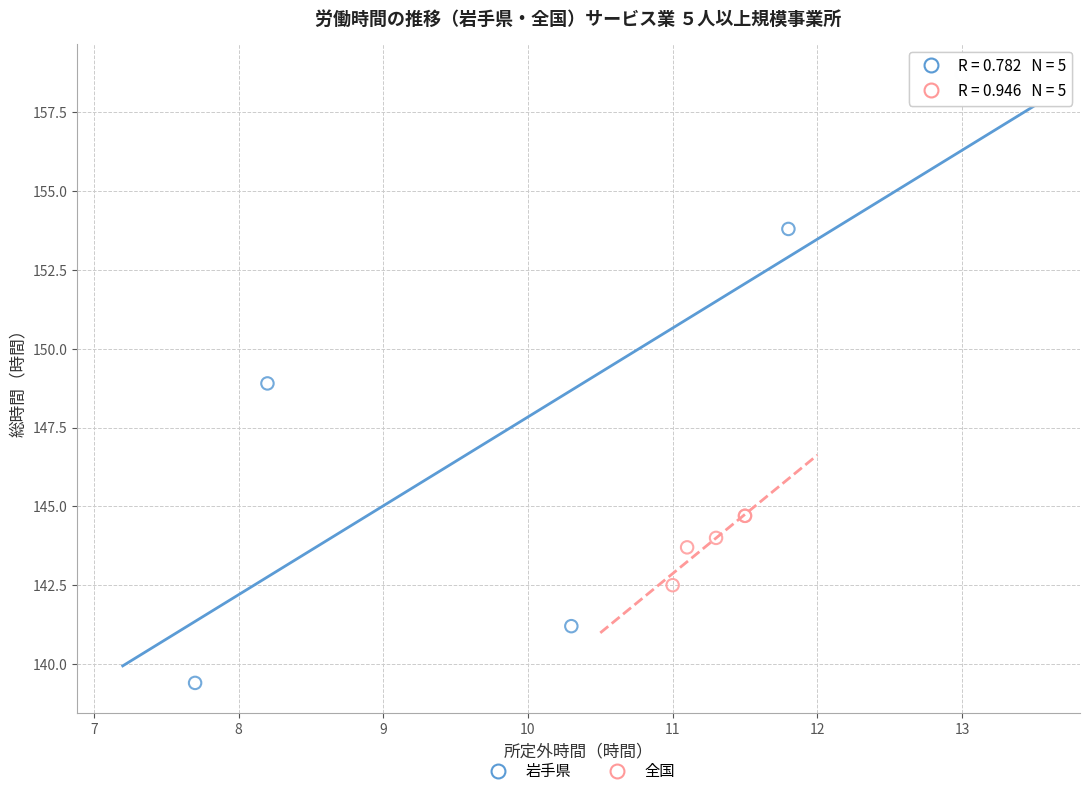

Which series has the widest spread of Y values?

岩手県